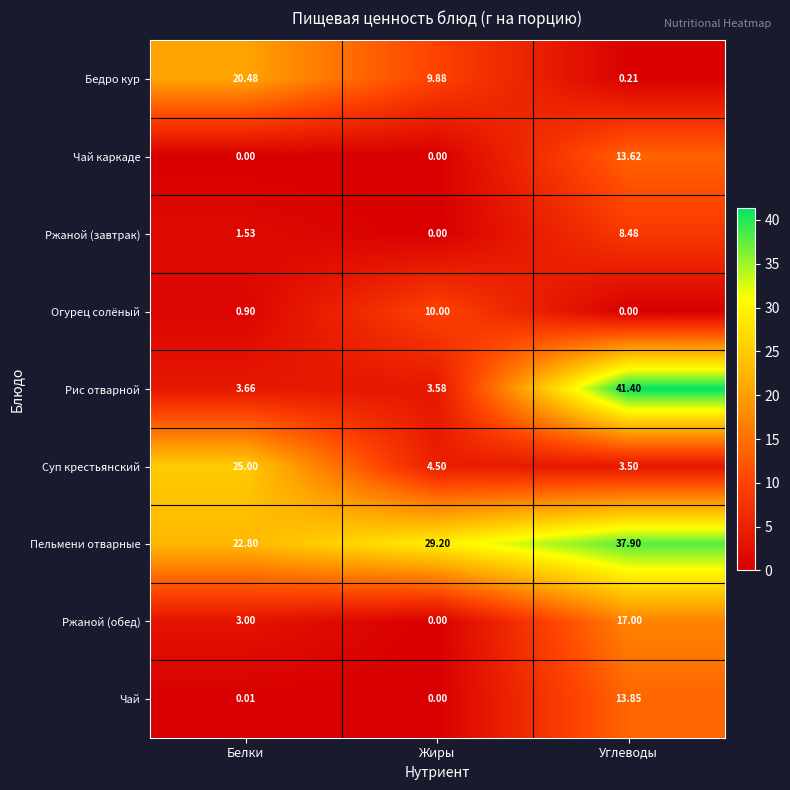

Where does the Бедро кур series first go above 9?

Белки